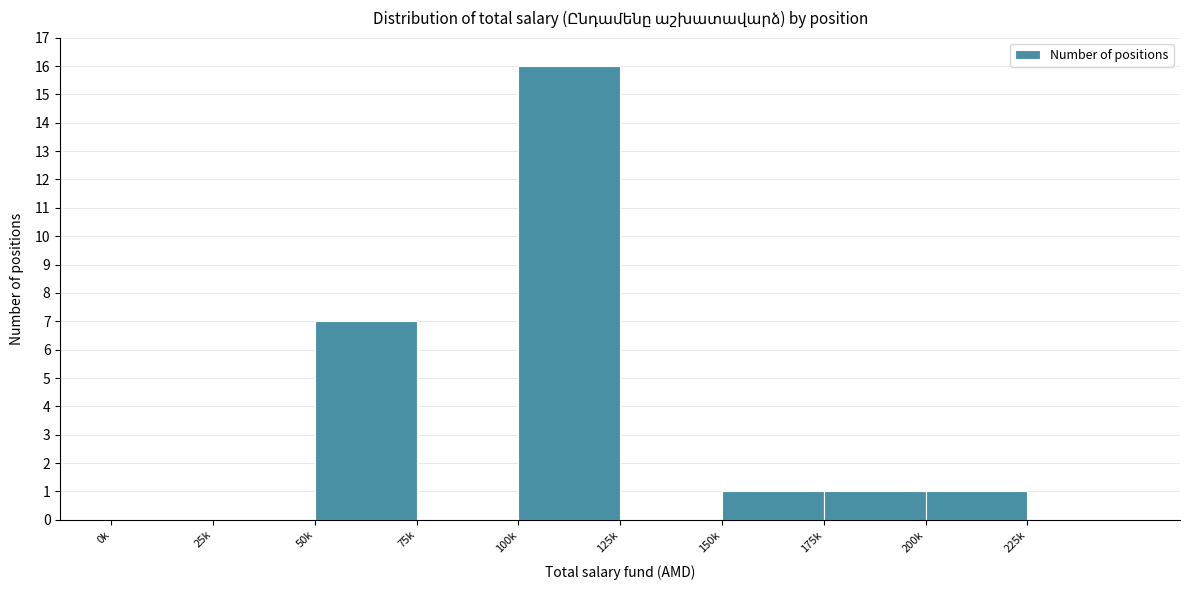

Reading left to right, extract all data points from this chart.

0k=0	25k=0	50k=7	75k=0	100k=16	125k=0	150k=1	175k=1	200k=1	225k=0